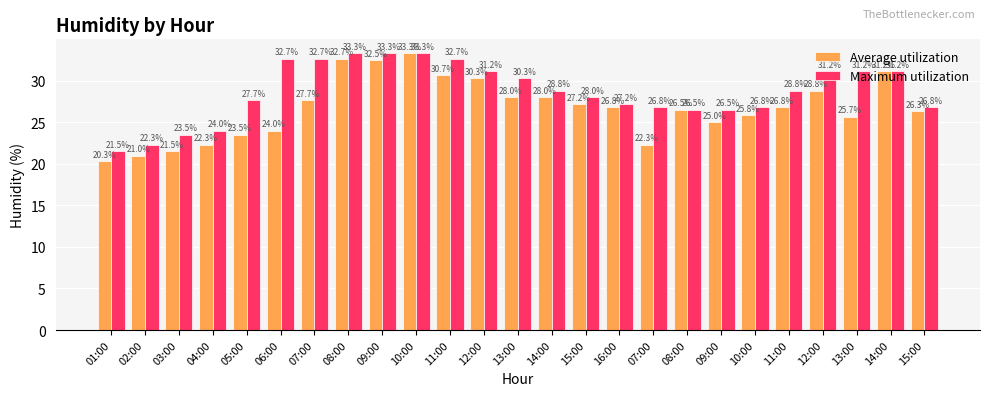

What is the total value across all series at 11:00?

63.3